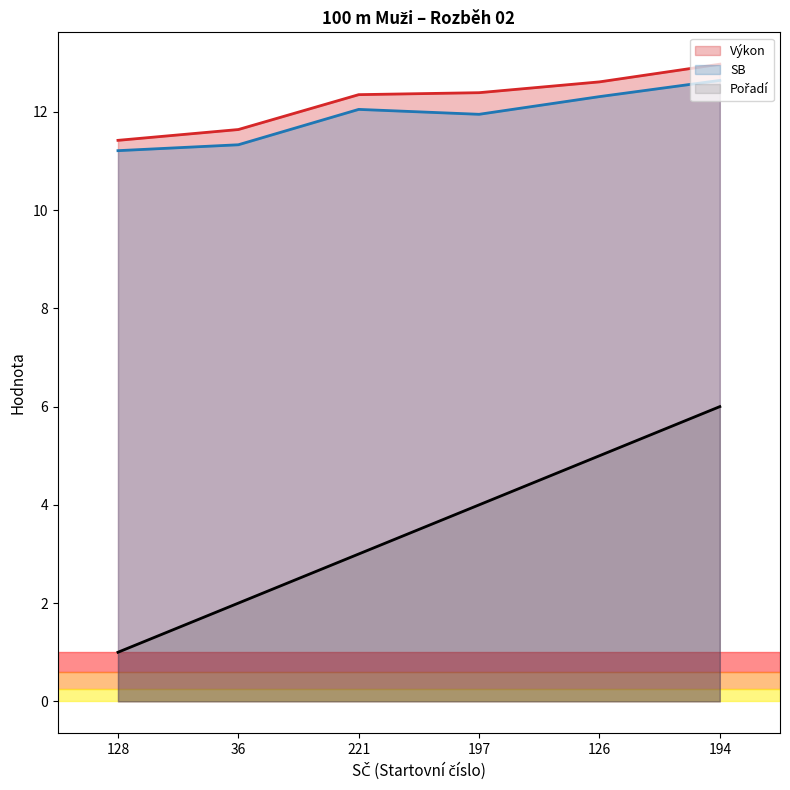

True or false: Pořadí and SB intersect in this chart.

False